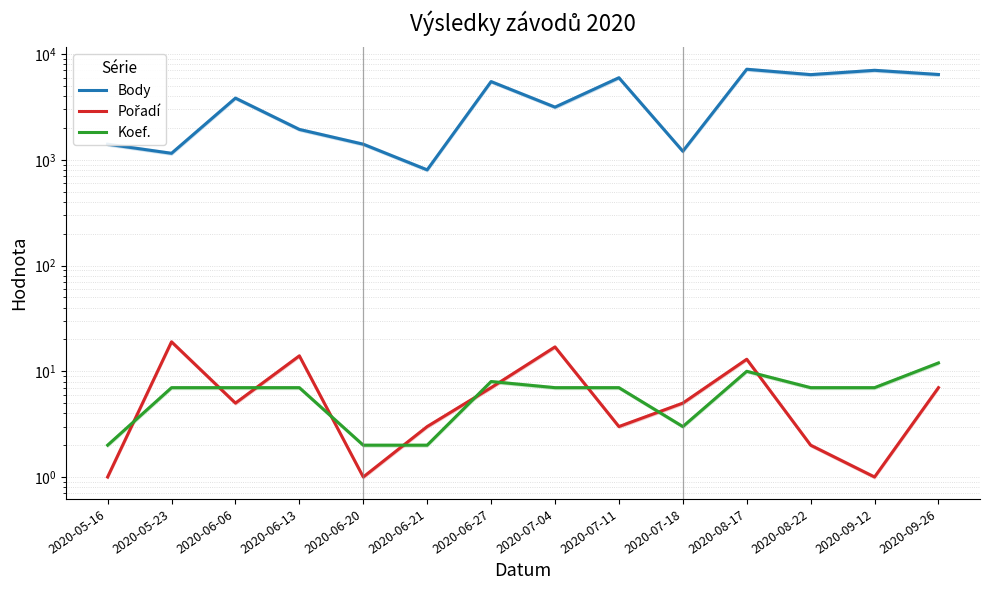

Where is Pořadí nearest to the value 10?

2020-06-27